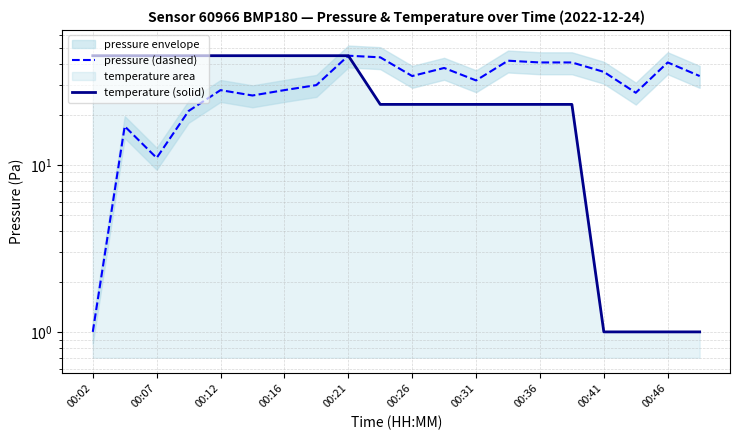

Which category has the lowest value in the pressure (dashed) series?

00:02